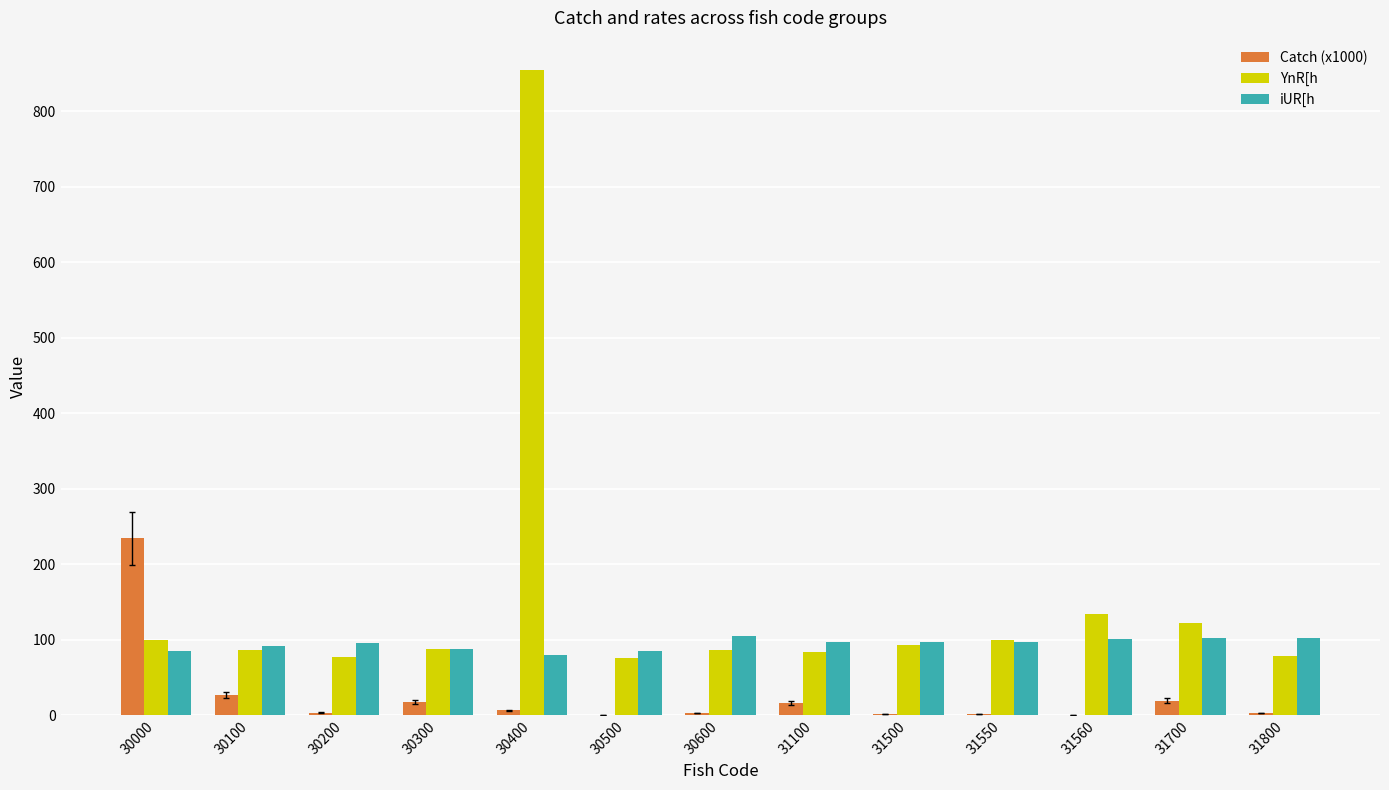

Where is YnR[h nearest to the value 465?

31560